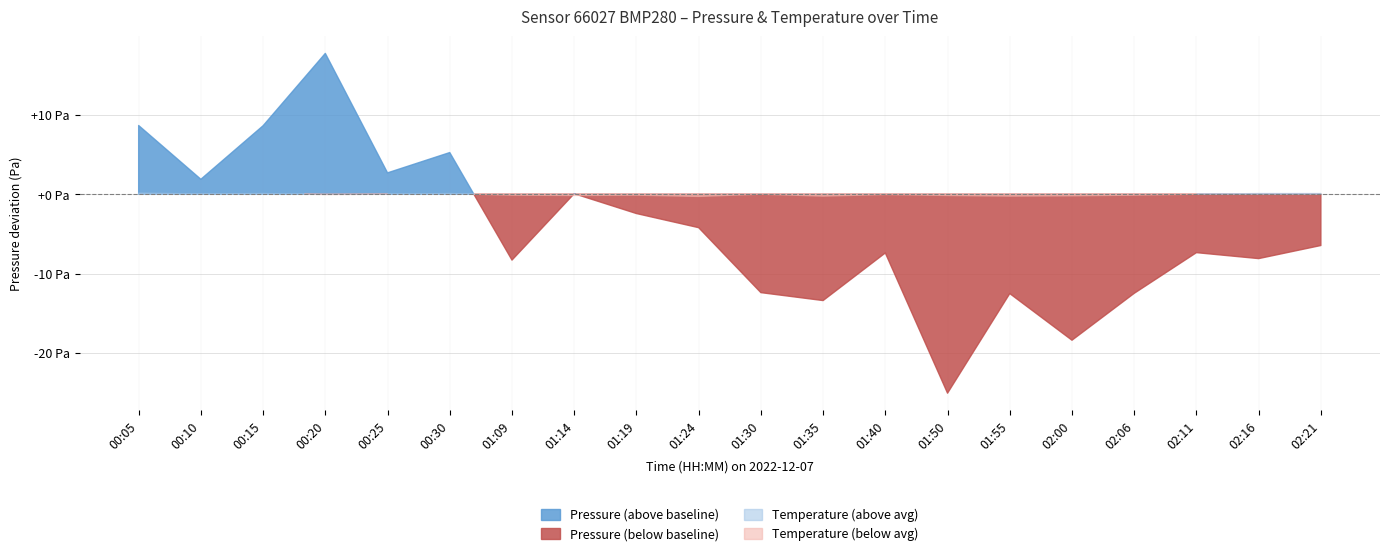

List the series in order of their overall mean, lowest first.

temperature, pressure